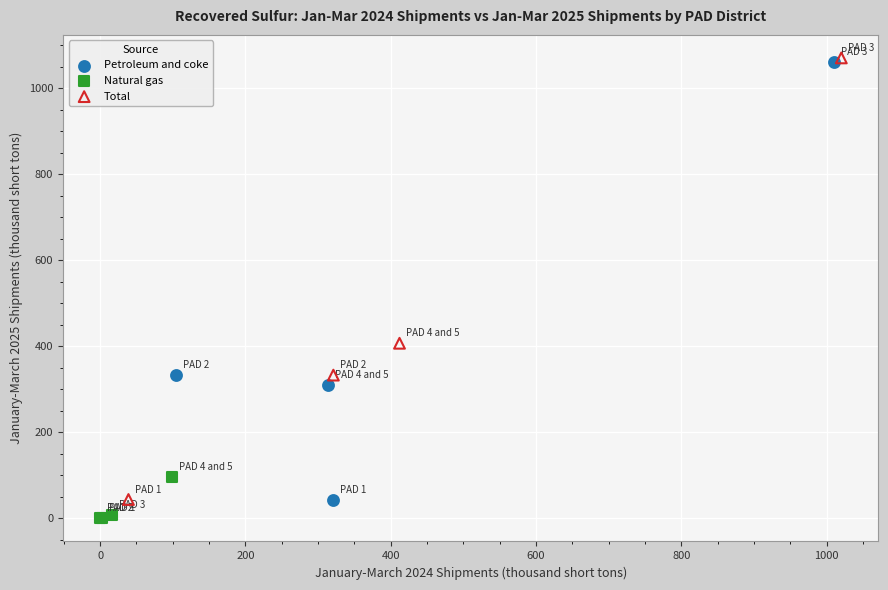

What are all the series names shown in the legend?

Petroleum and coke, Natural gas, Total